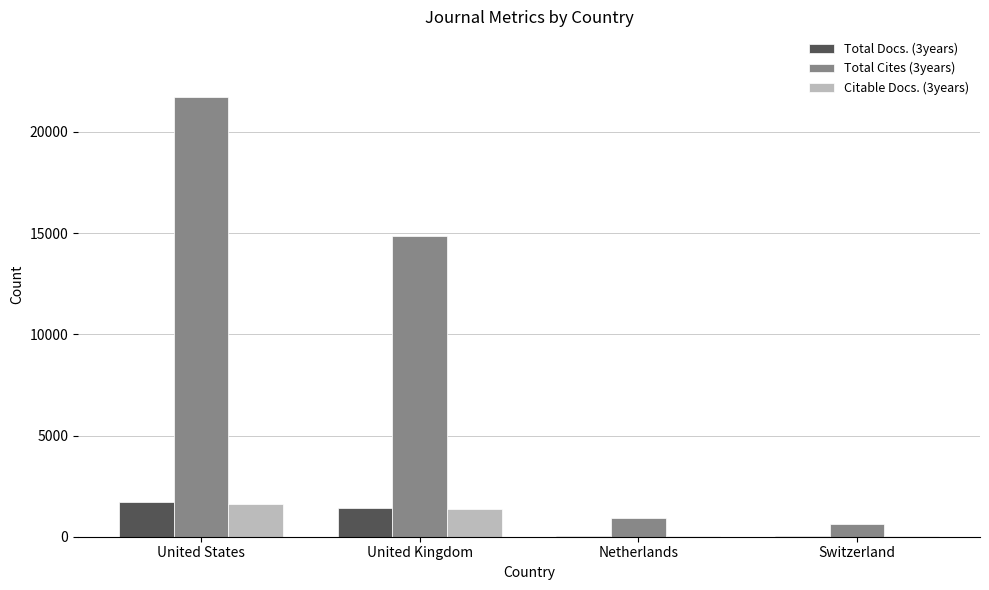

At which category is the sum across all series the highest?

United States